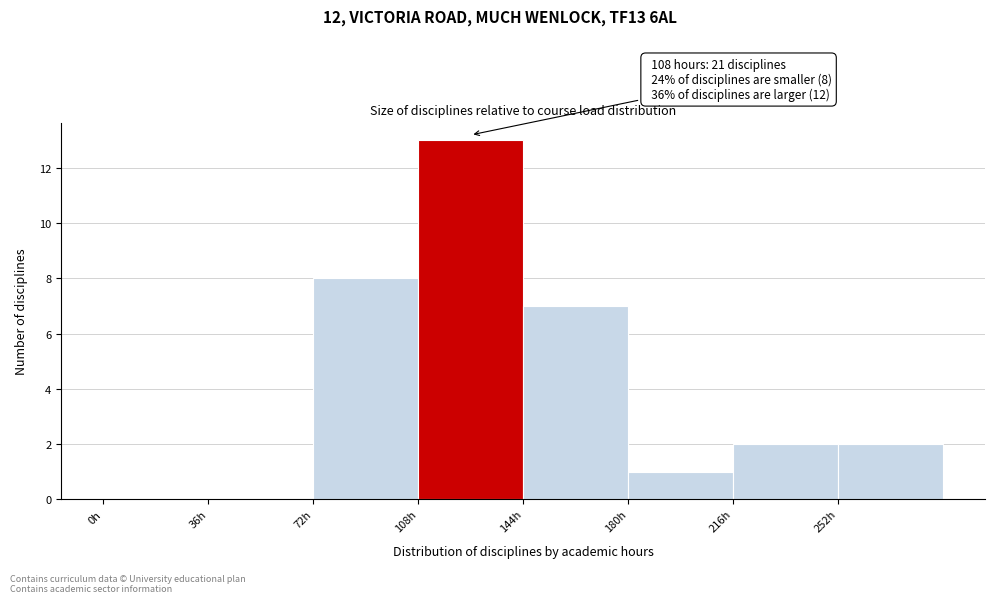

Over which range of the x-axis is the bar tallest?

108 to 144